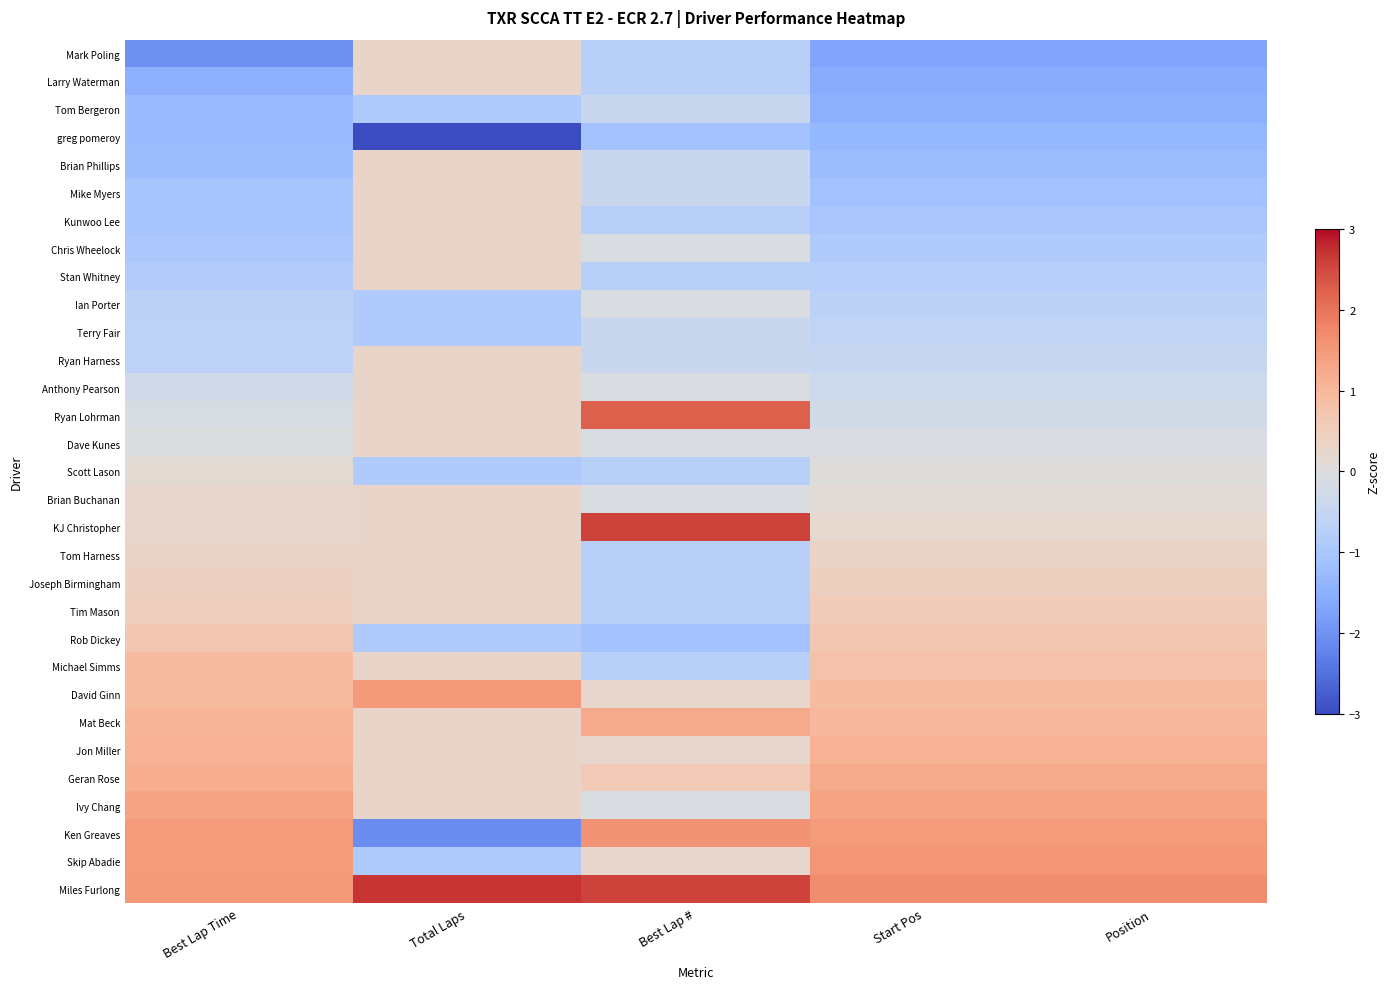

At which category does the chart reach its minimum across all series?

Total Laps